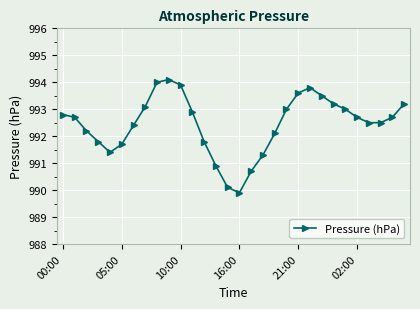

Does the chart have visible grid lines?

Yes